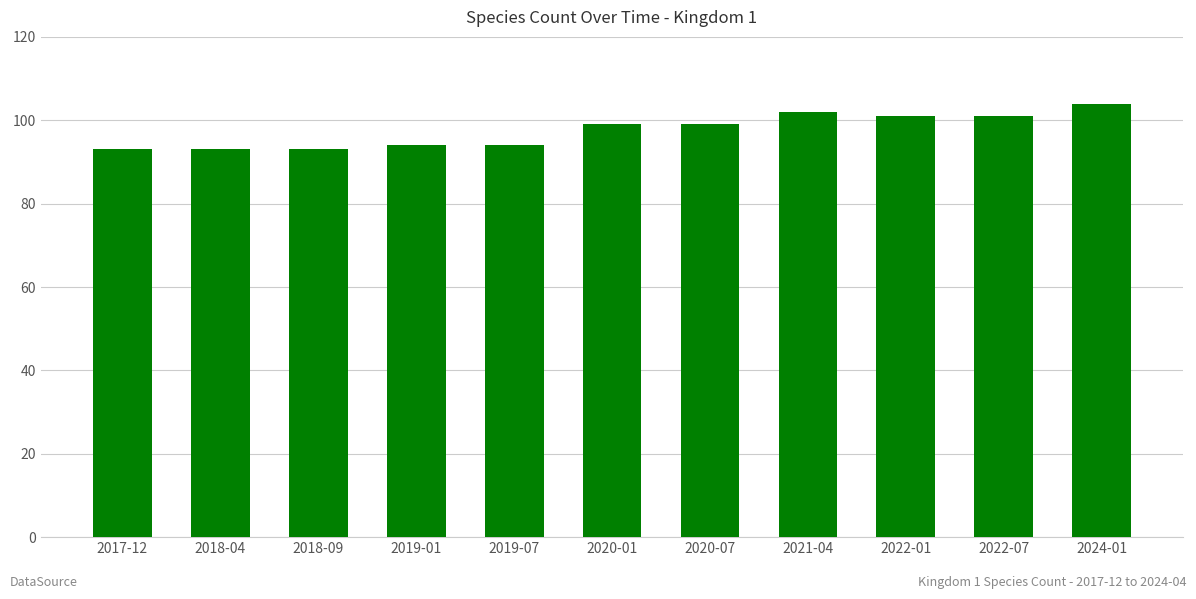

What is the difference between the maximum and second lowest values?

11